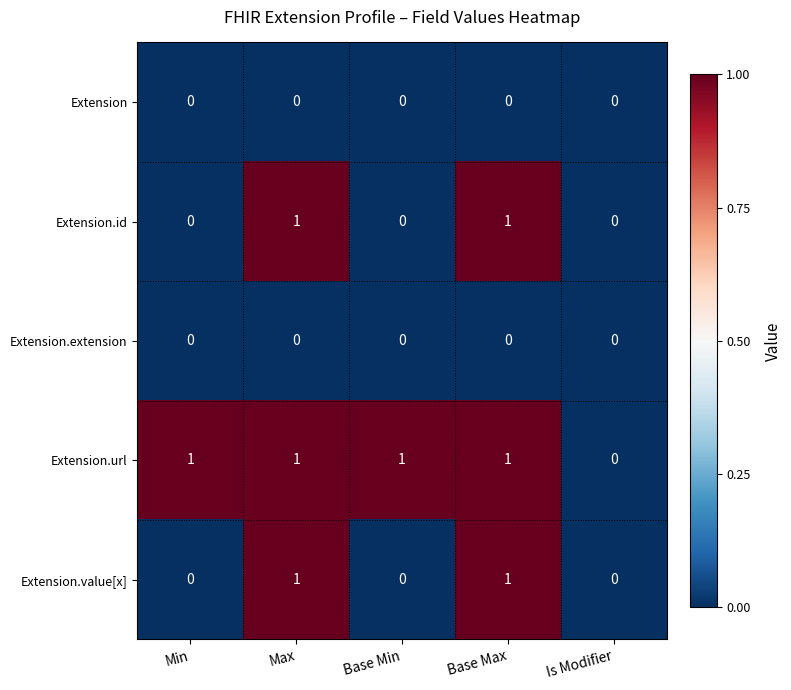

Reading left to right, what are all the values shown in this chart?

Extension: Min=0	Max=0	Base Min=0	Base Max=0	Is Modifier=0
Extension.id: Min=0	Max=1	Base Min=0	Base Max=1	Is Modifier=0
Extension.extension: Min=0	Max=0	Base Min=0	Base Max=0	Is Modifier=0
Extension.url: Min=1	Max=1	Base Min=1	Base Max=1	Is Modifier=0
Extension.value[x]: Min=0	Max=1	Base Min=0	Base Max=1	Is Modifier=0